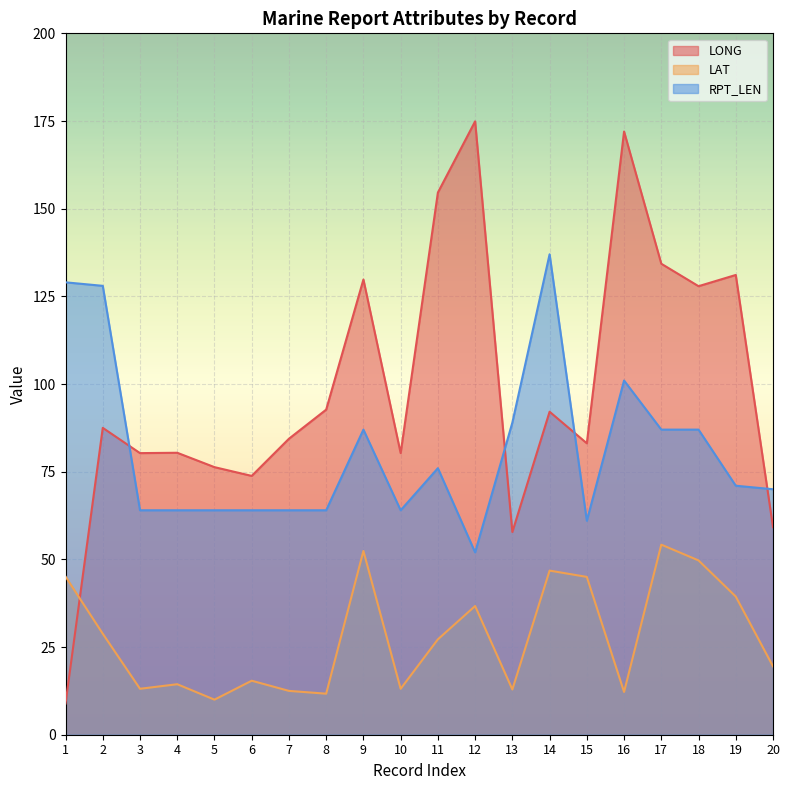

Is it true that LONG equals 129.8 at 9?

True